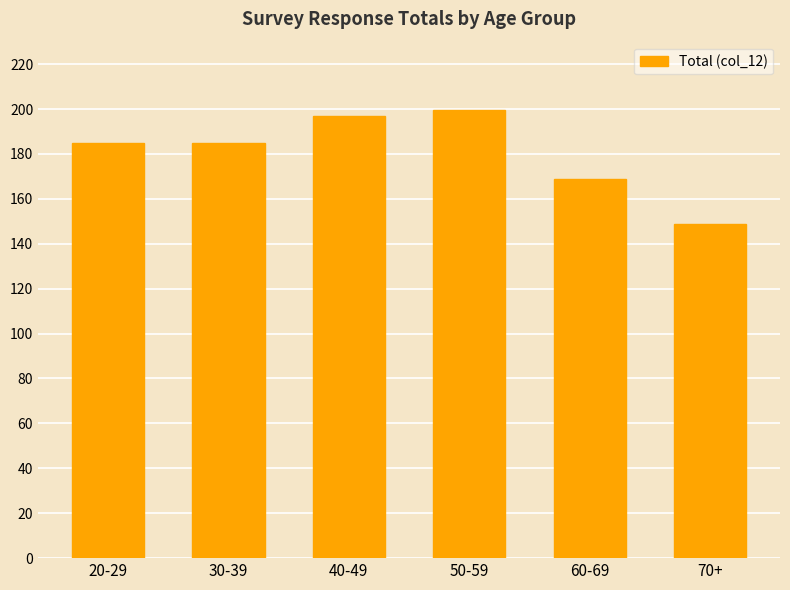

What is the maximum value shown in the chart?

199.6